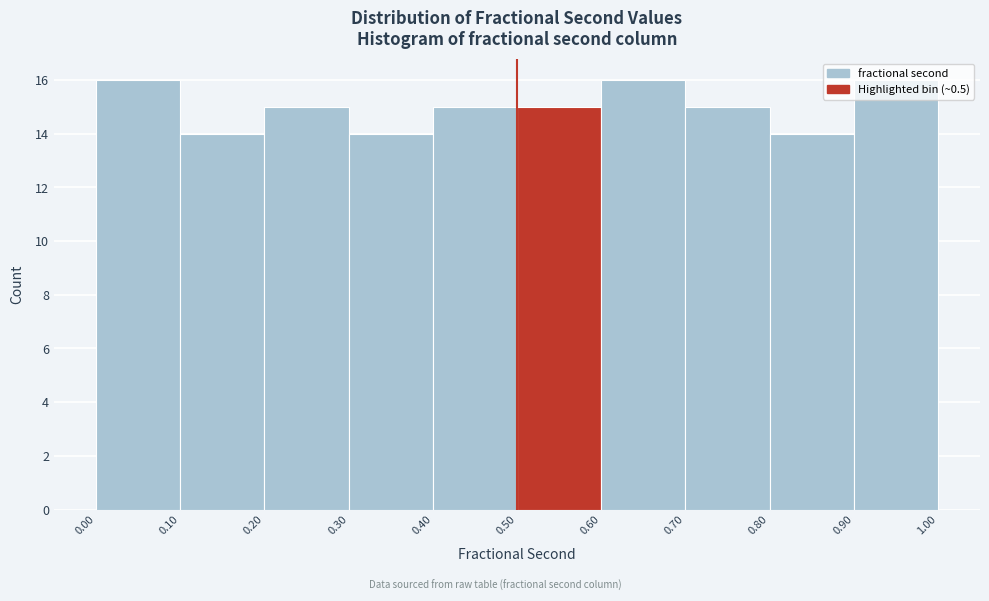

Reading left to right, transcribe this chart: for each bar, give the range it covers on the x-axis and its height. The values are not printed on the chart, so give them approximately, as read against the axis.

0.00 to 0.10: 16
0.10 to 0.20: 14
0.20 to 0.30: 15
0.30 to 0.40: 14
0.40 to 0.50: 15
0.50 to 0.60: 15
0.60 to 0.70: 16
0.70 to 0.80: 15
0.80 to 0.90: 14
0.90 to 1.00: 16